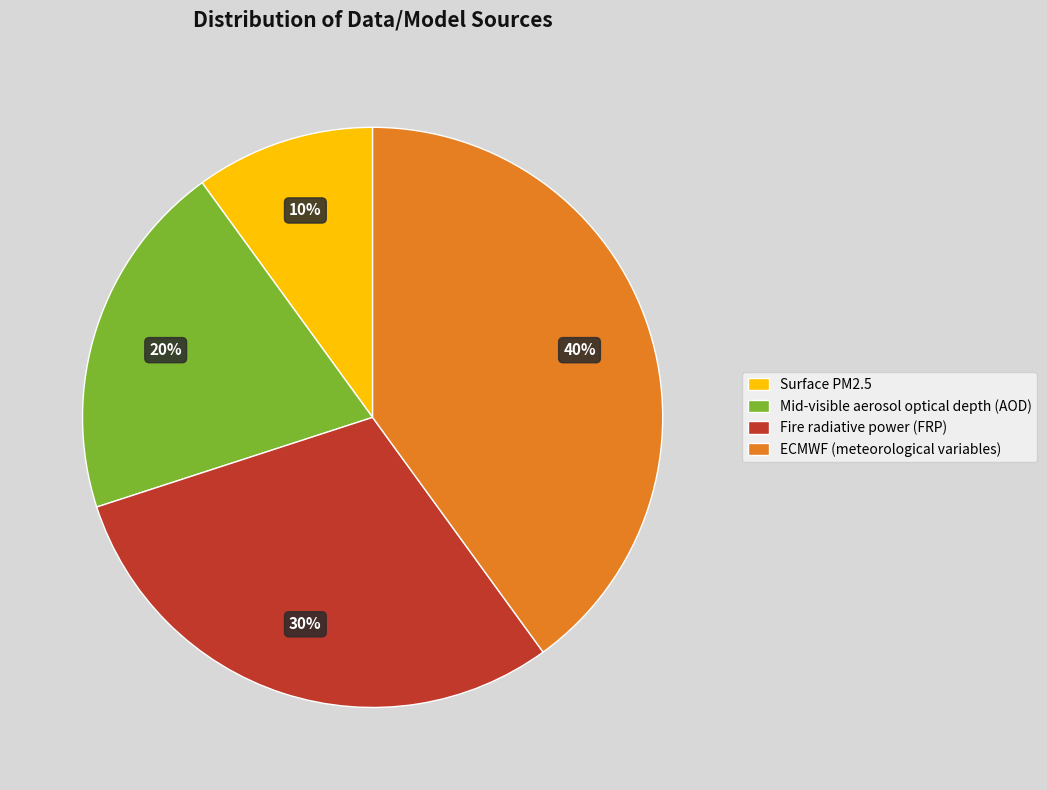

To the nearest percent, what is the combined percentage of Fire radiative power (FRP) and ECMWF (meteorological variables)?

70%